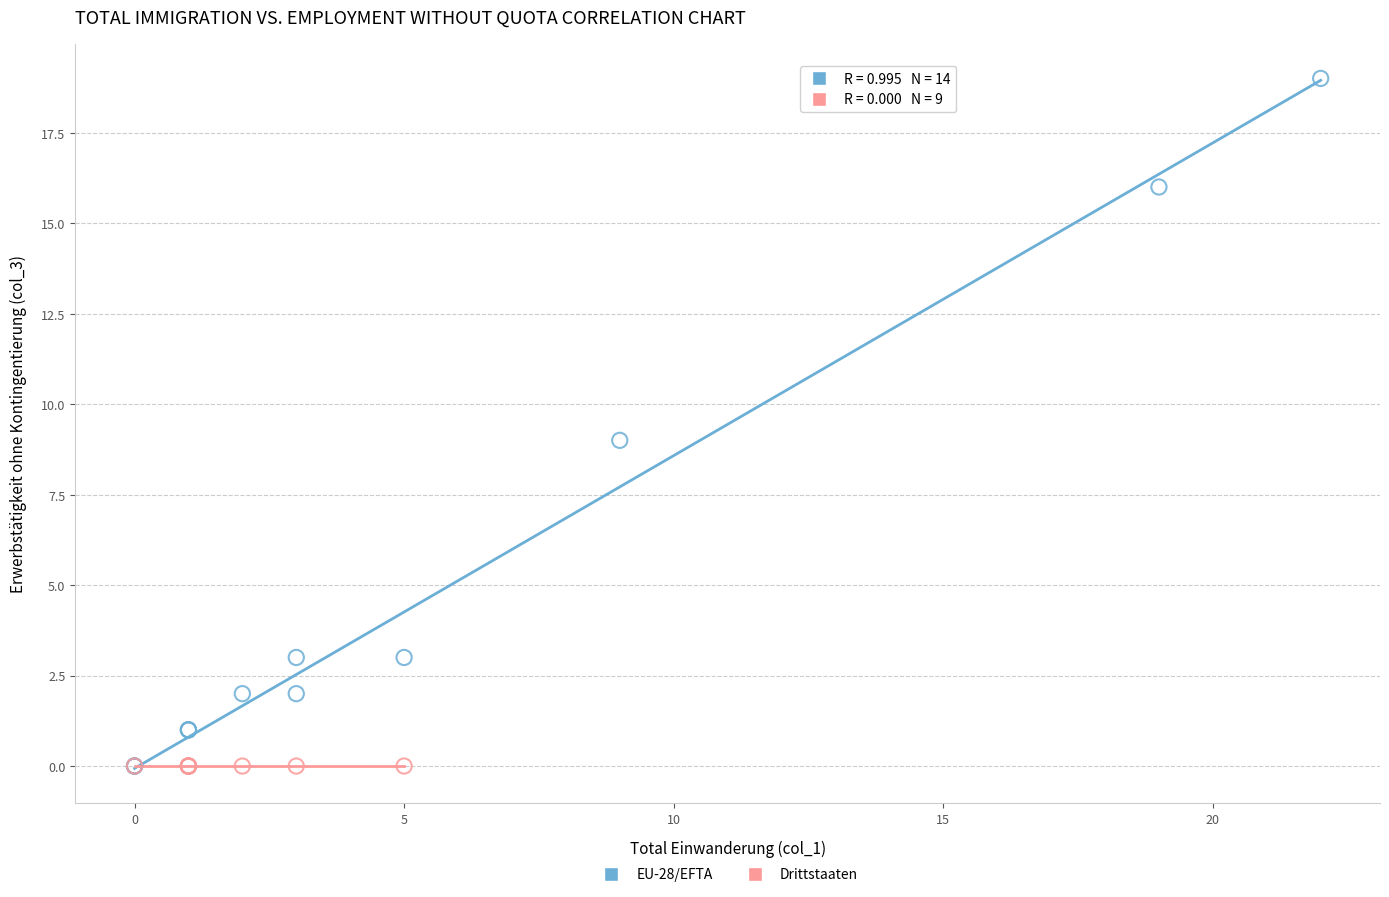

Which series reaches the maximum Y coordinate?

EU-28/EFTA